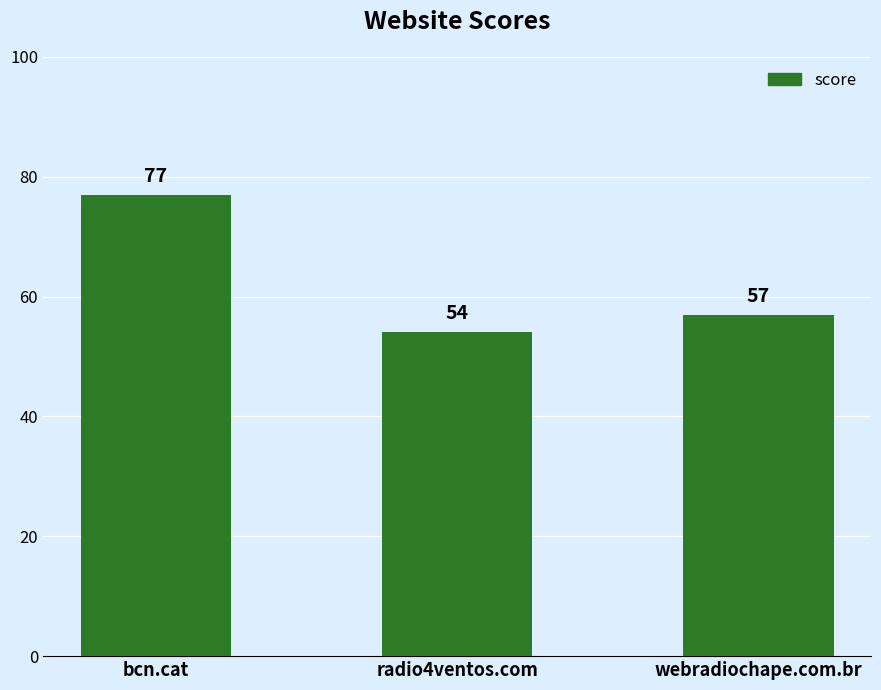

At which category does the chart reach its minimum across all series?

radio4ventos.com